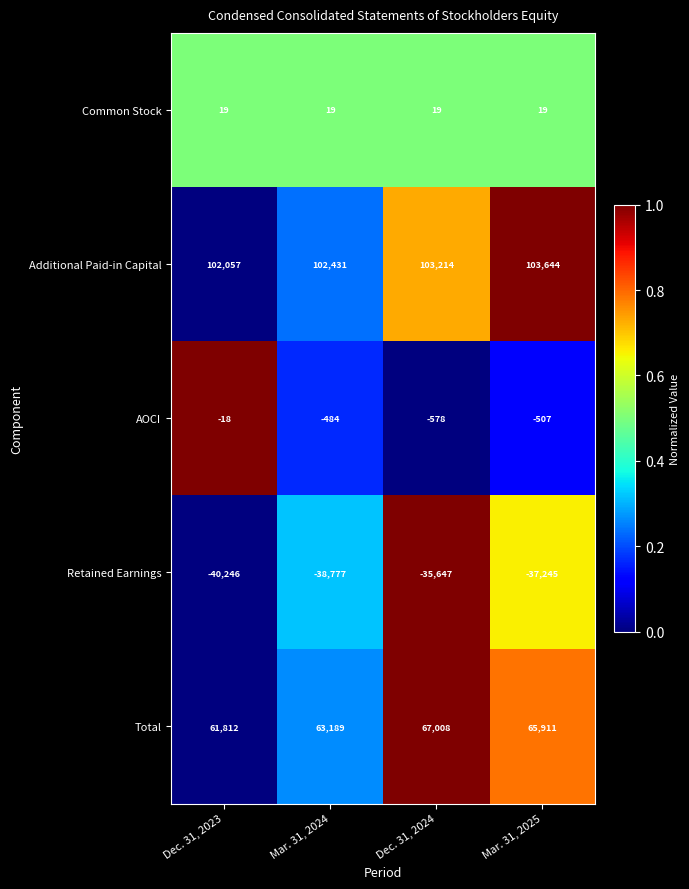

Reading left to right, transcribe all the data shown in this chart.

Common Stock: 19	19	19	19
Additional Paid-in Capital: 102057	102431	103214	103644
AOCI: -18	-484	-578	-507
Retained Earnings: -40246	-38777	-35647	-37245
Total: 61812	63189	67008	65911